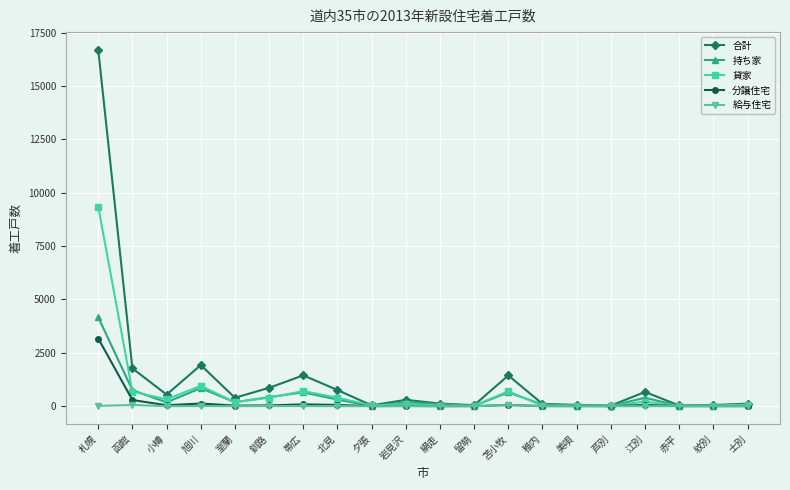

Is the value of 給与住宅 at 留萌 greater than the value of 合計 at 釧路?

No